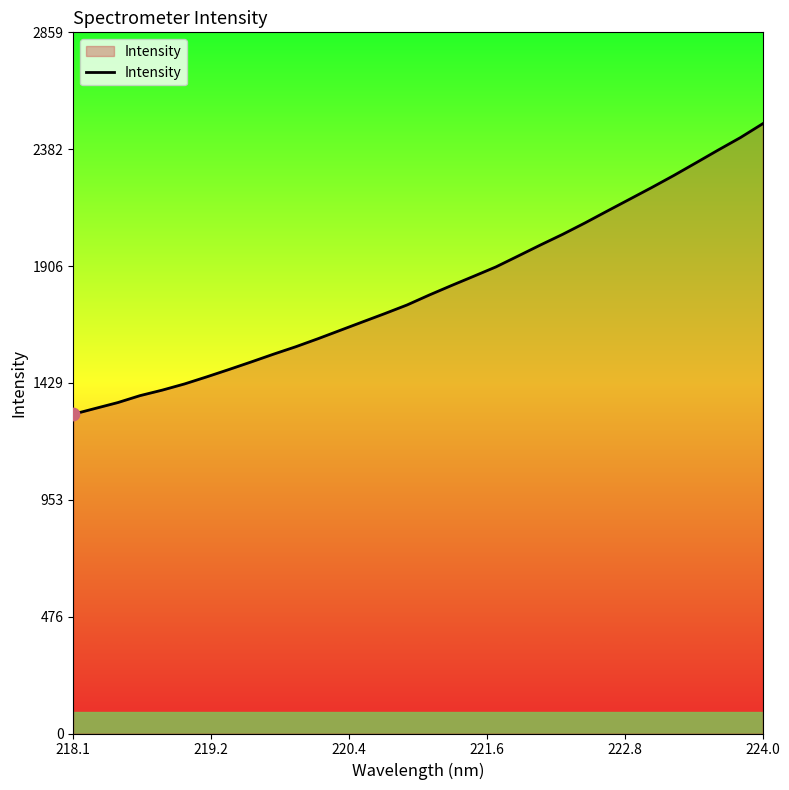

What is the difference between the maximum and minimum values?

1184.3